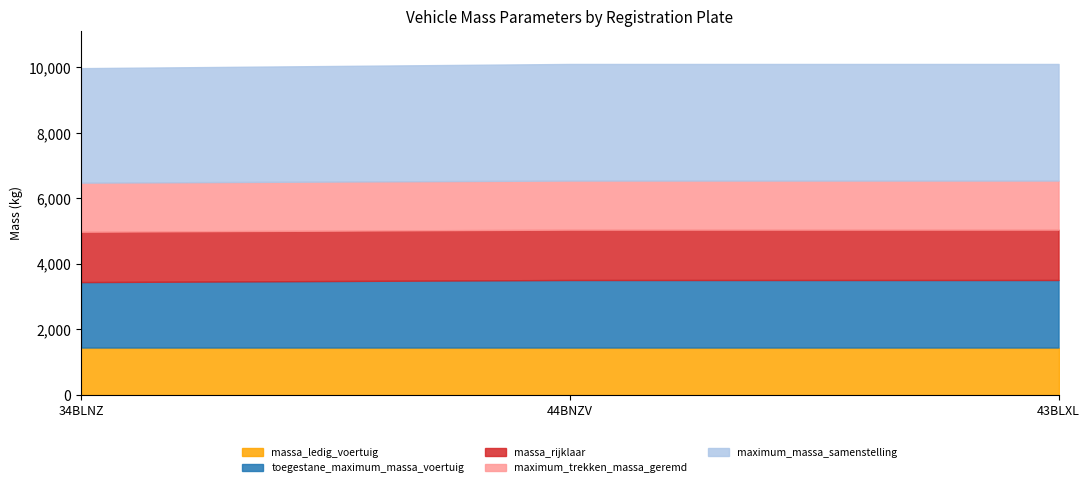

Which series has the largest total across all categories?

maximum_massa_samenstelling